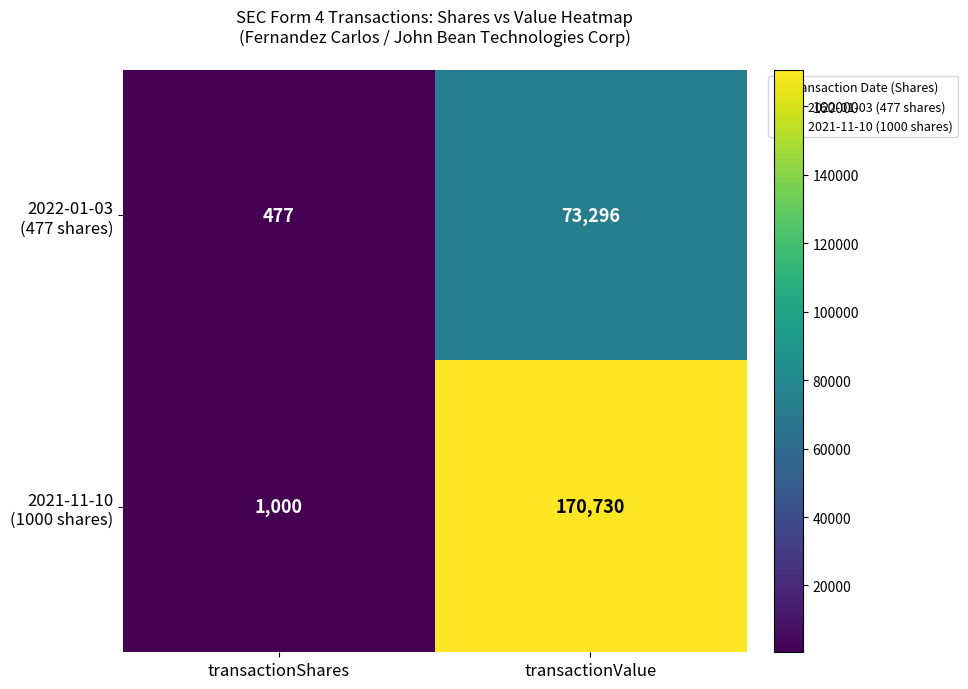

What is the total value across all series at transactionShares?

1477